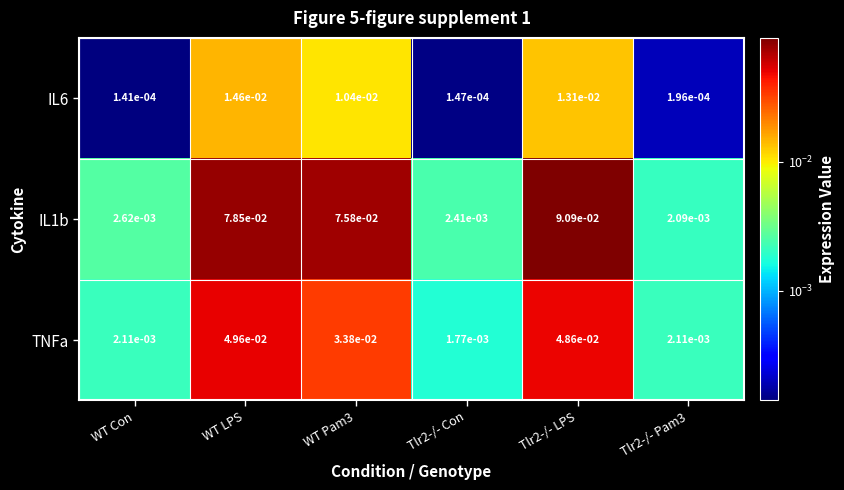

Between Tlr2-/- Con and Tlr2-/- Pam3, which series saw the biggest shift?

TNFa